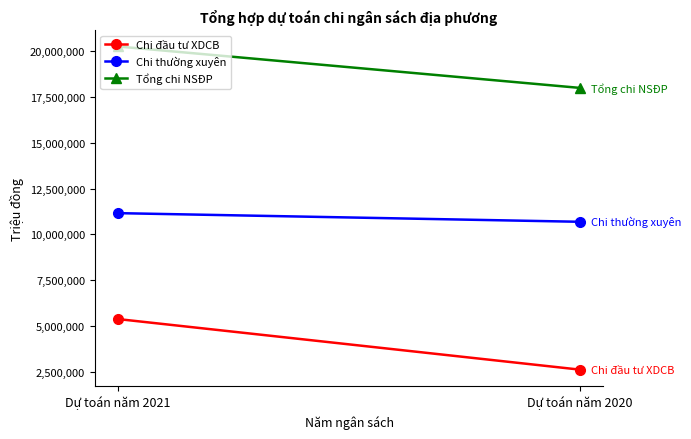

What is the average value of the Tổng chi NSĐP series?

19123562